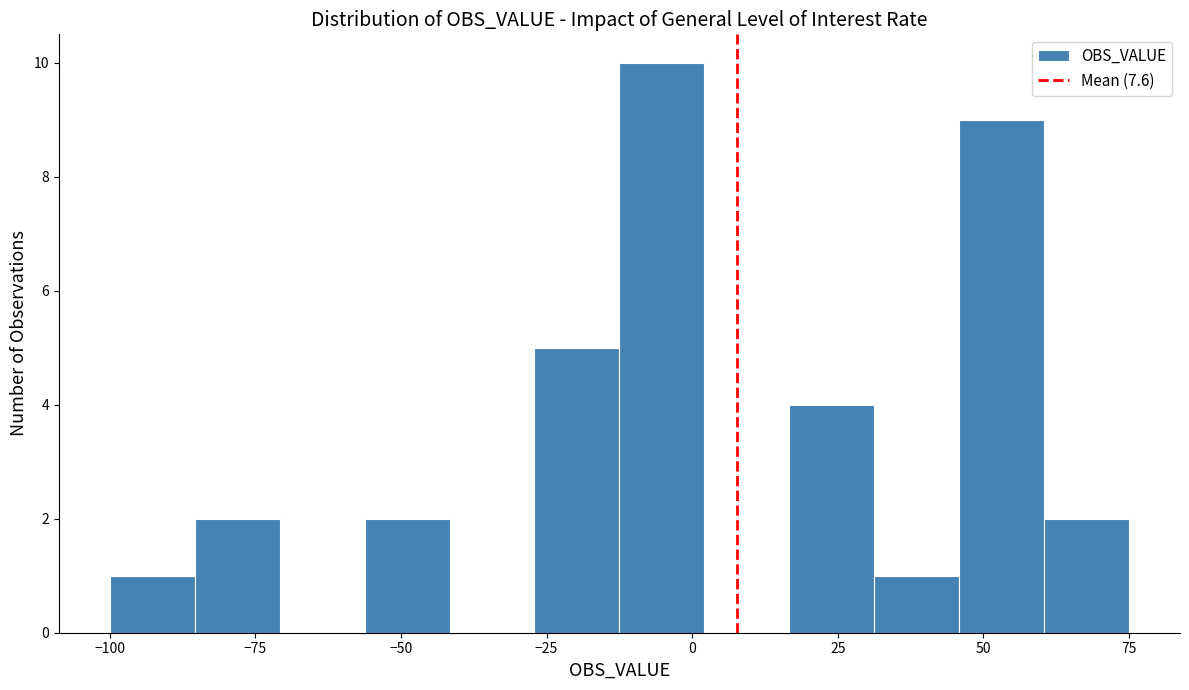

Around what value on the x-axis is the tallest bar? Give the approximate position of its centre, as read against the axis.

-5